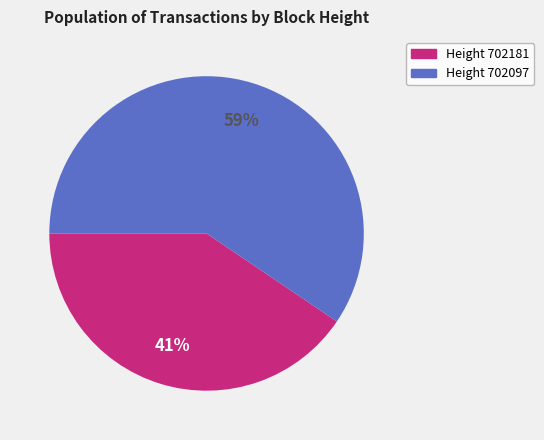

Which slice is the largest?

Height 702097